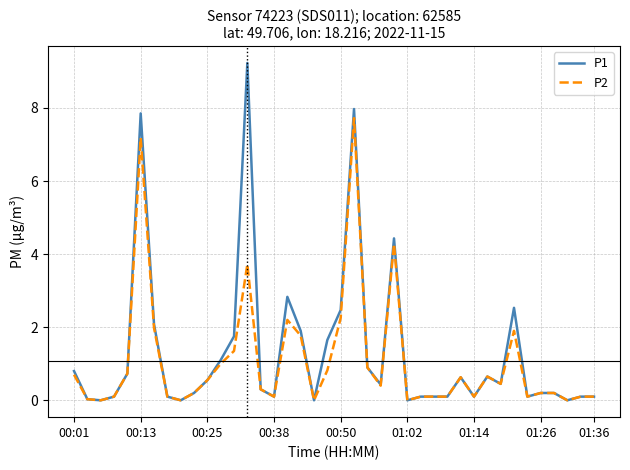

What are all the series names shown in the legend?

P1, P2